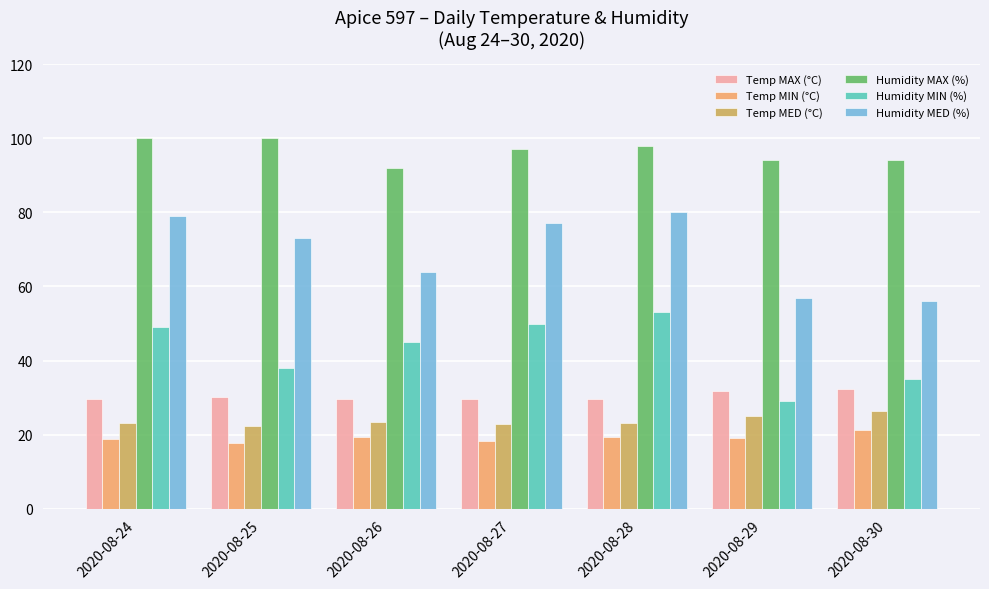

What is the maximum value for Humidity MAX (%)?

100.0